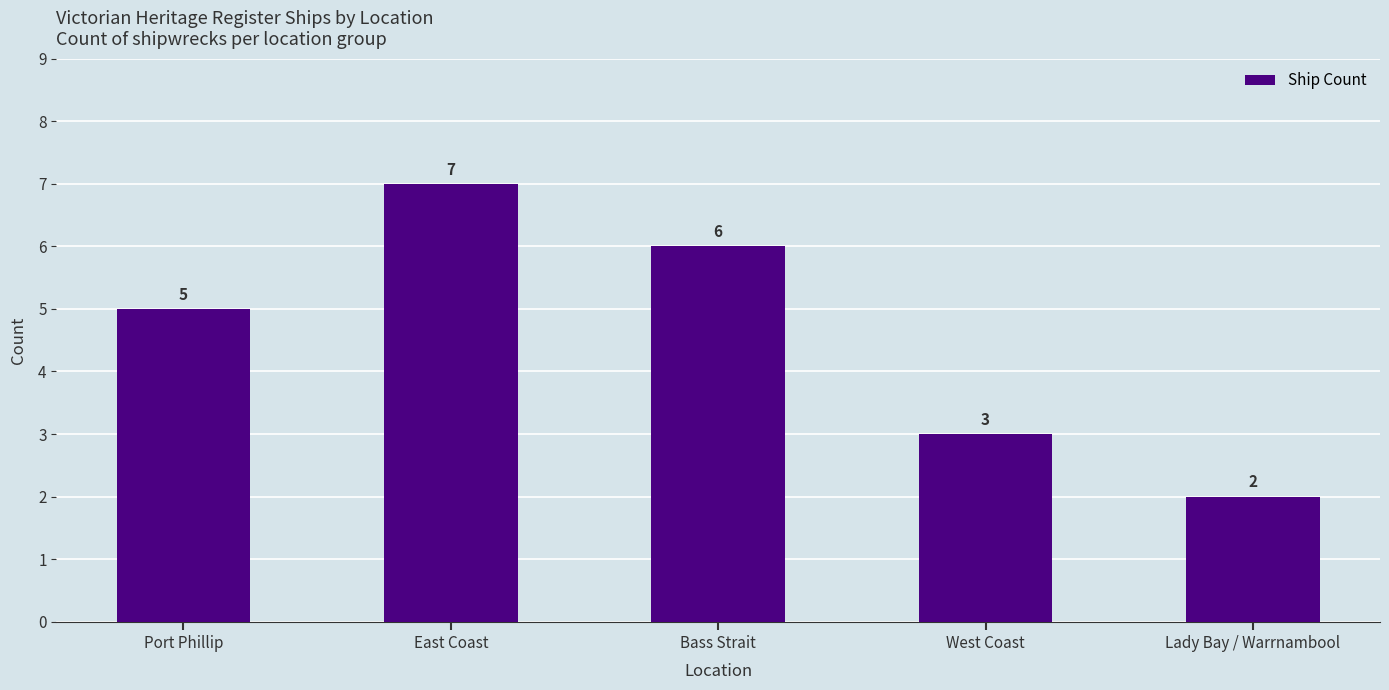

How many bars are there in total?

5